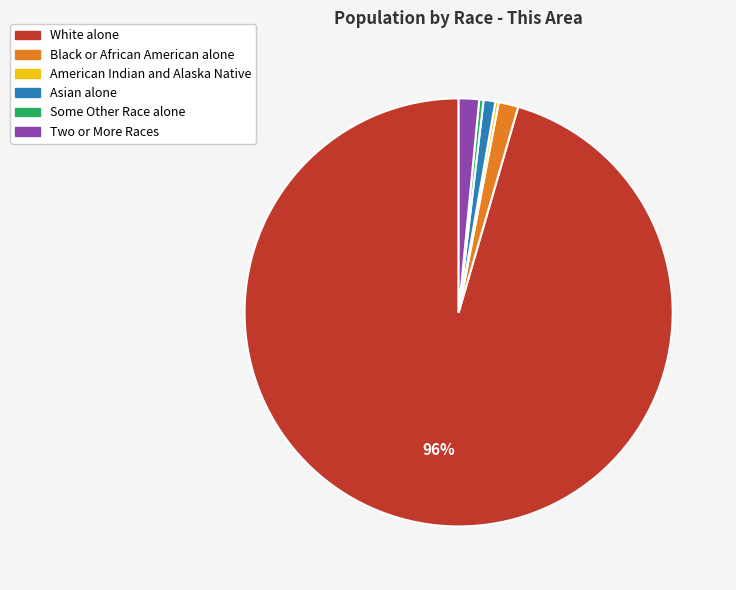

Which slice is the largest?

White alone